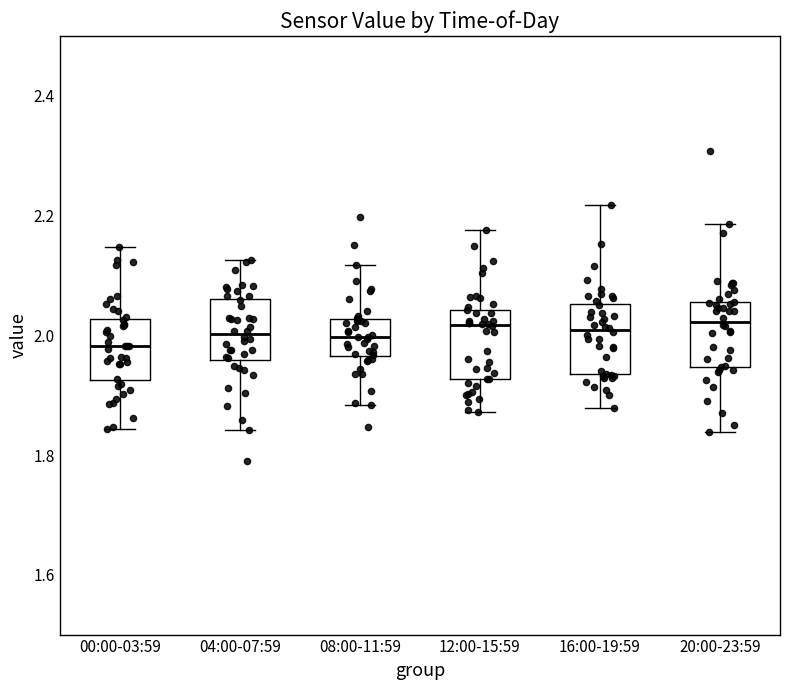

Where does the lower whisker of the box for 04:00-07:59 end on the y-axis? The values are not printed on the chart, so give them approximately, as read against the axis.

1.84